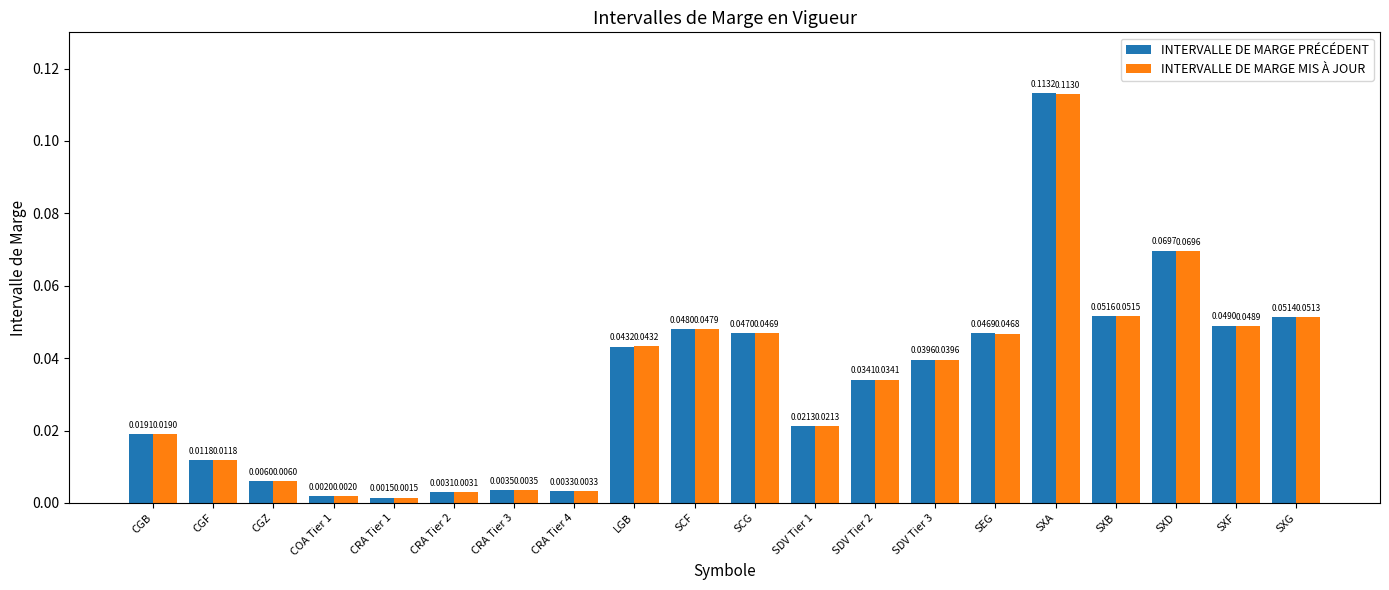

List the labels in order of INTERVALLE DE MARGE MIS À JOUR value, smallest first.

CRA Tier 1, COA Tier 1, CRA Tier 2, CRA Tier 4, CRA Tier 3, CGZ, CGF, CGB, SDV Tier 1, SDV Tier 2, SDV Tier 3, LGB, SEG, SCG, SCF, SXF, SXG, SXB, SXD, SXA